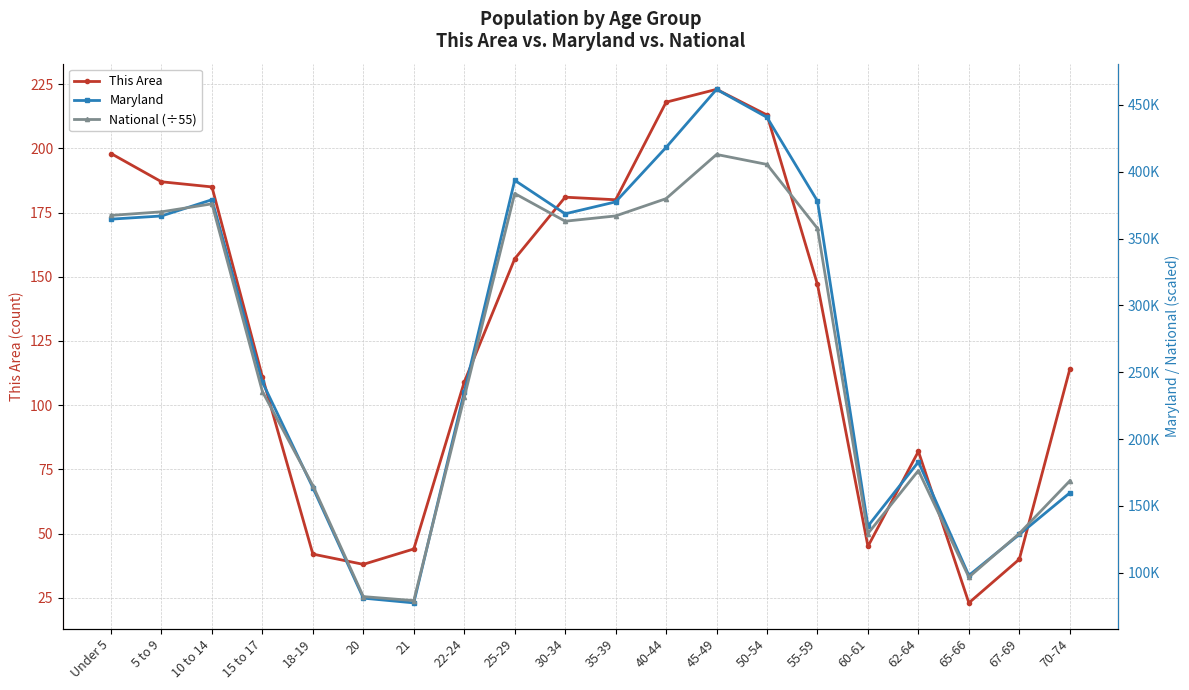

What is the value of the National (÷55) point at the 13th from the left?

412883.5